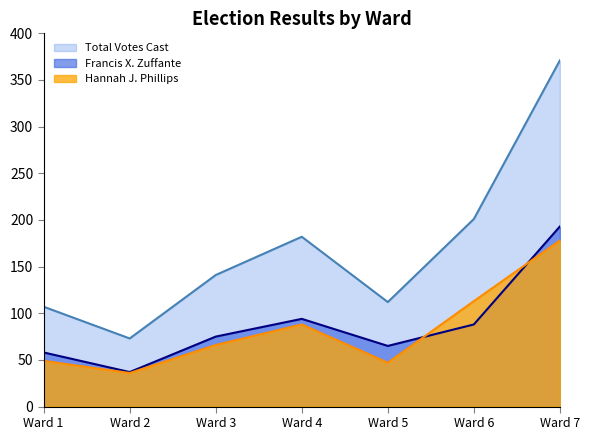

Reading right to left, list all the values displayed in this chart.

Francis X. Zuffante: 193	88	65	94	75	37	58
Hannah J. Phillips: 178	113	47	88	66	36	49
Total Votes Cast: 371	201	112	182	141	73	107